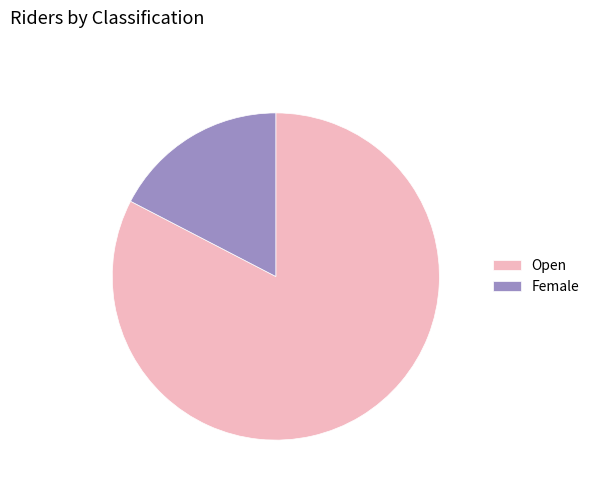

Is there any slice that represents more than half of the pie?

Yes